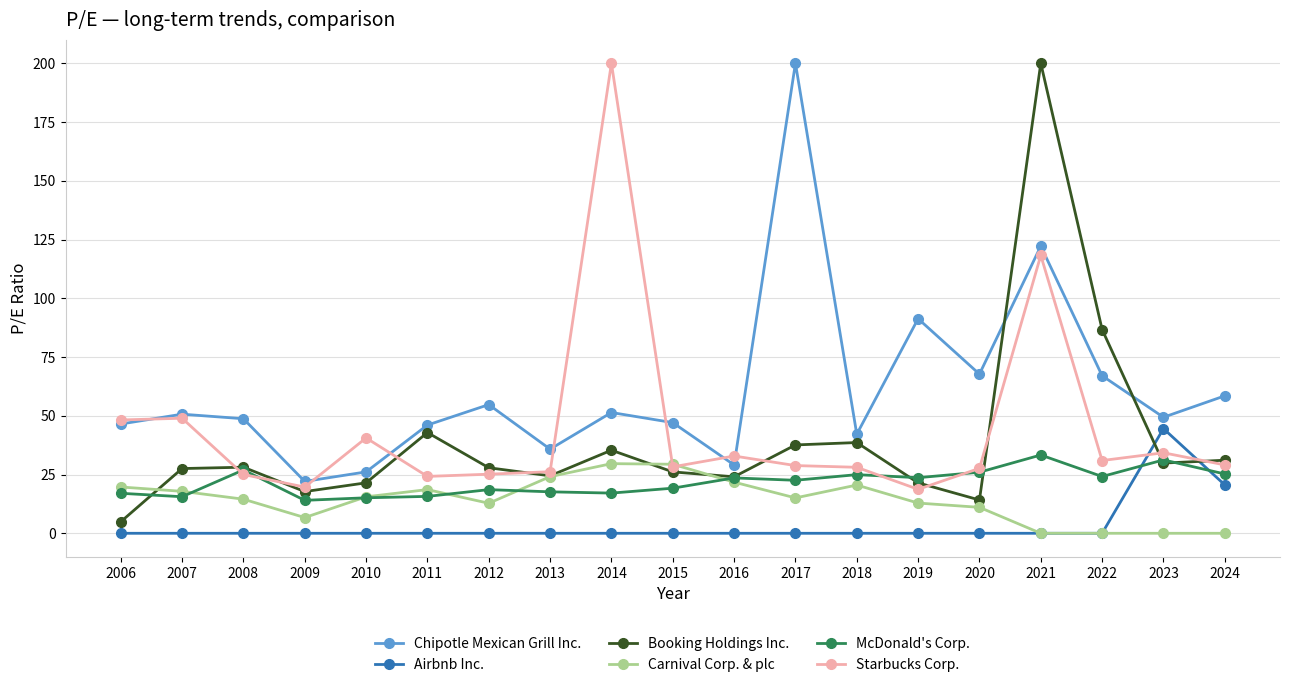

Where is Starbucks Corp. nearest to the value 109?

2021